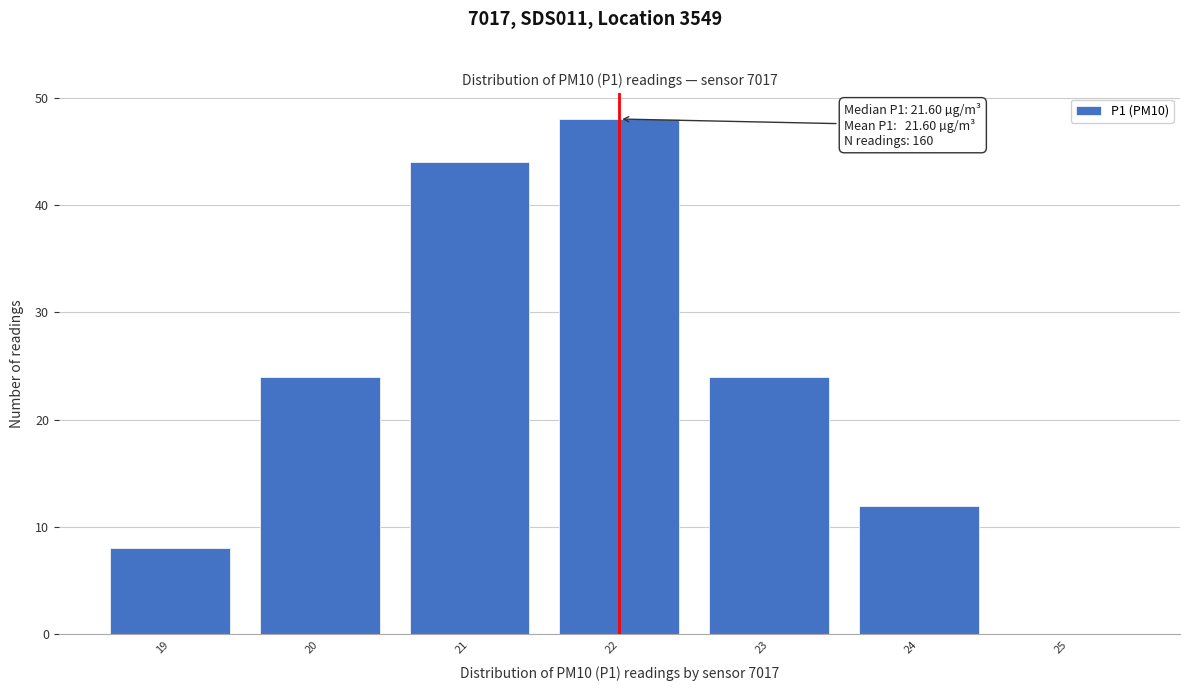

Over which range of the x-axis is the bar tallest?

21.53 to 22.53